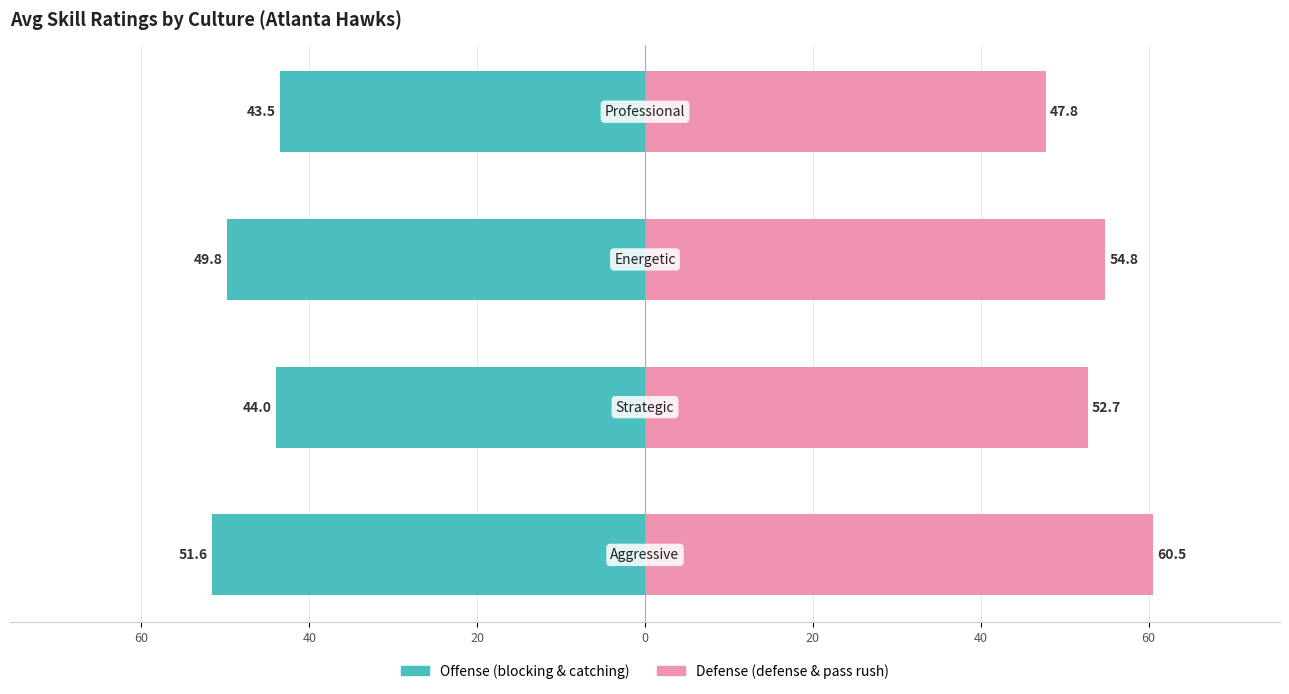

Reading right to left, what are all the values shown in this chart?

Offense (run/pass block, catching): 20=-43.5	40=-49.8	60=-44.0	80=-51.6
Defense (run/pass def, pass rush): 20=47.8	40=54.8	60=52.7	80=60.5